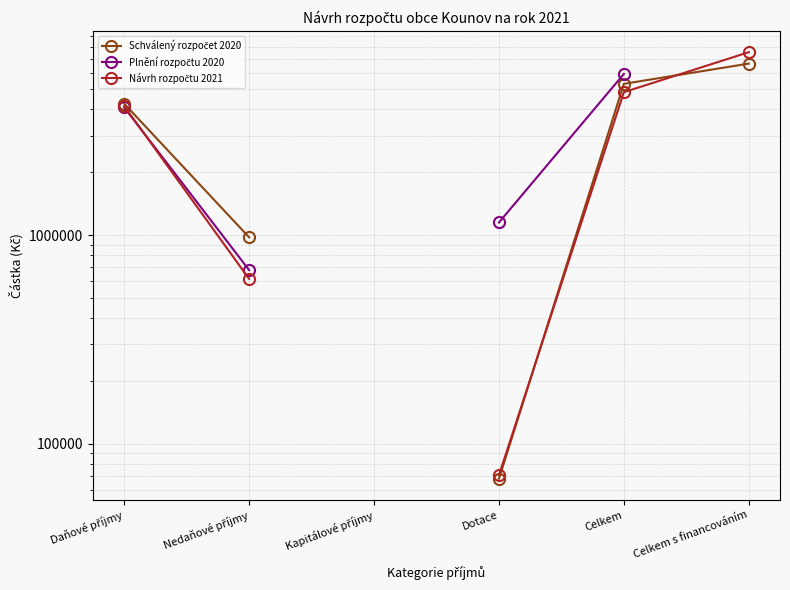

True or false: Schválený rozpočet 2020 and Plnění rozpočtu 2020 cross at least once.

False